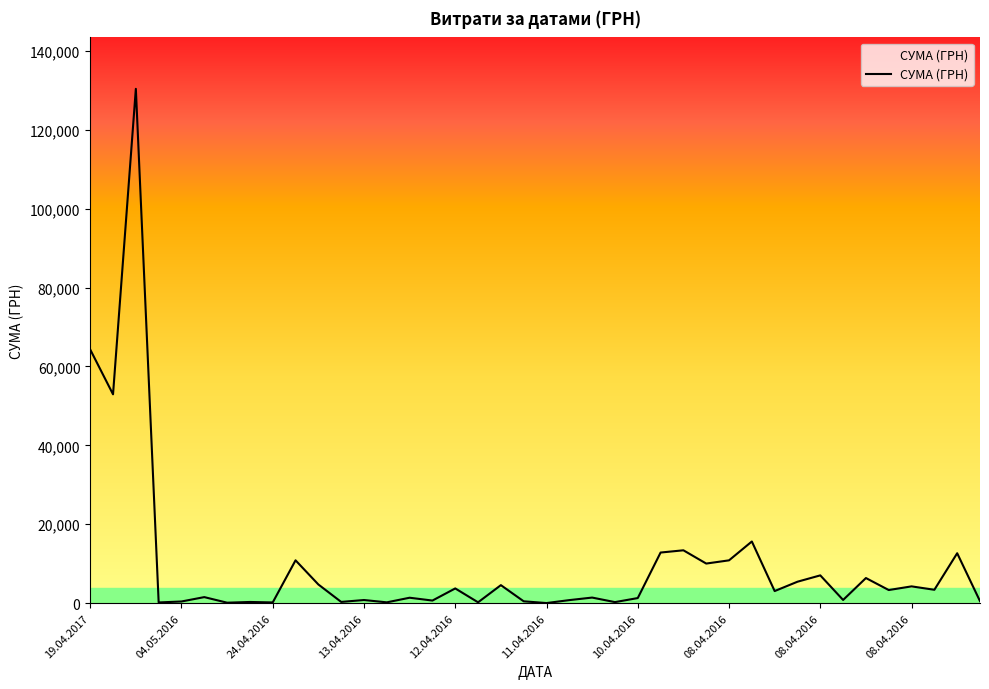

What is the greatest value displayed?

130379.7